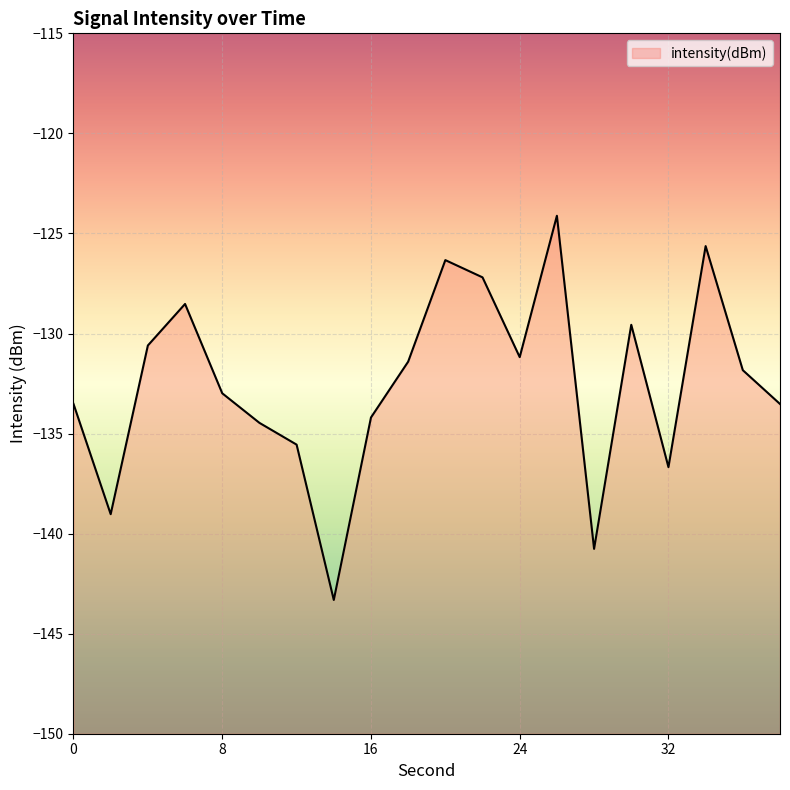

What is the sum of all values?

-2650.4